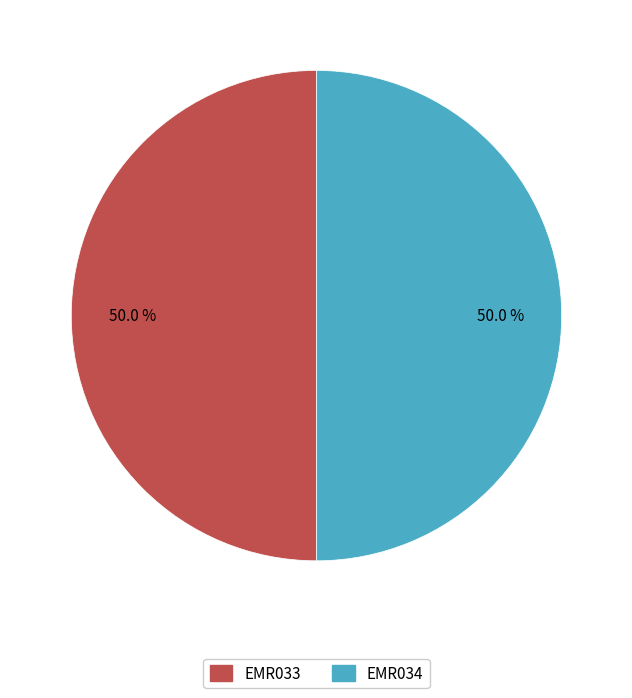

What percentage is the EMR033 slice, to the nearest percent?

50%